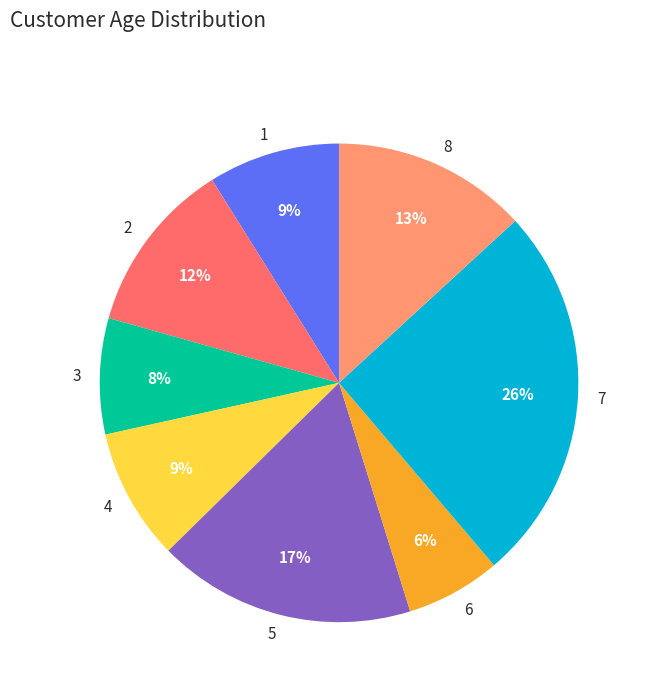

Does any single category account for the majority?

No